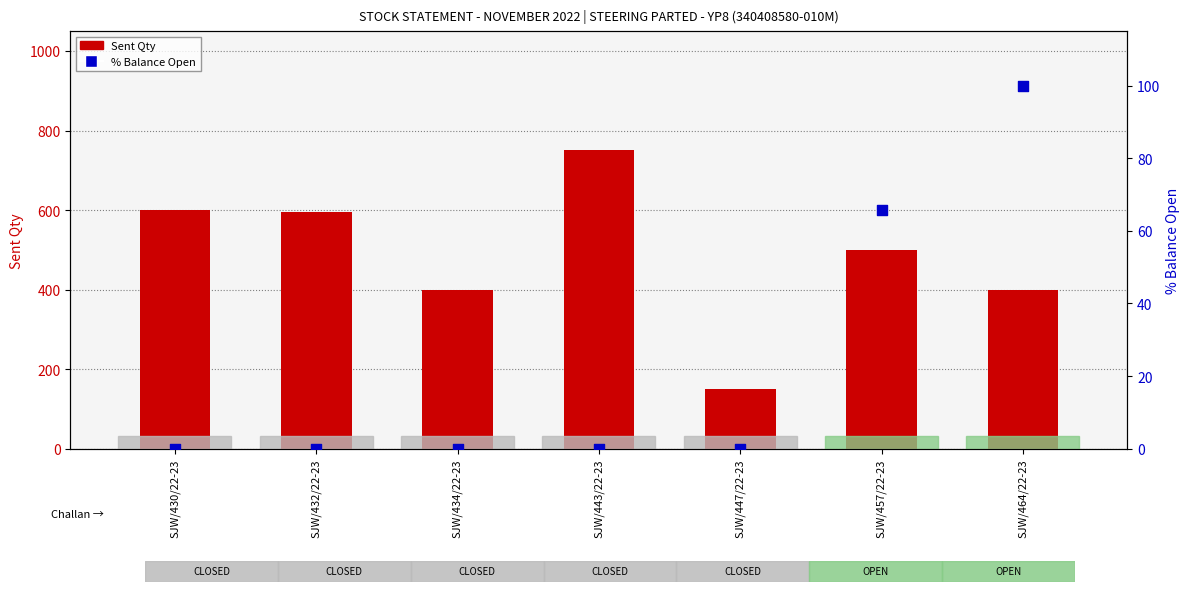

What is the total value across all series at SJW/443/22-23?

750.0